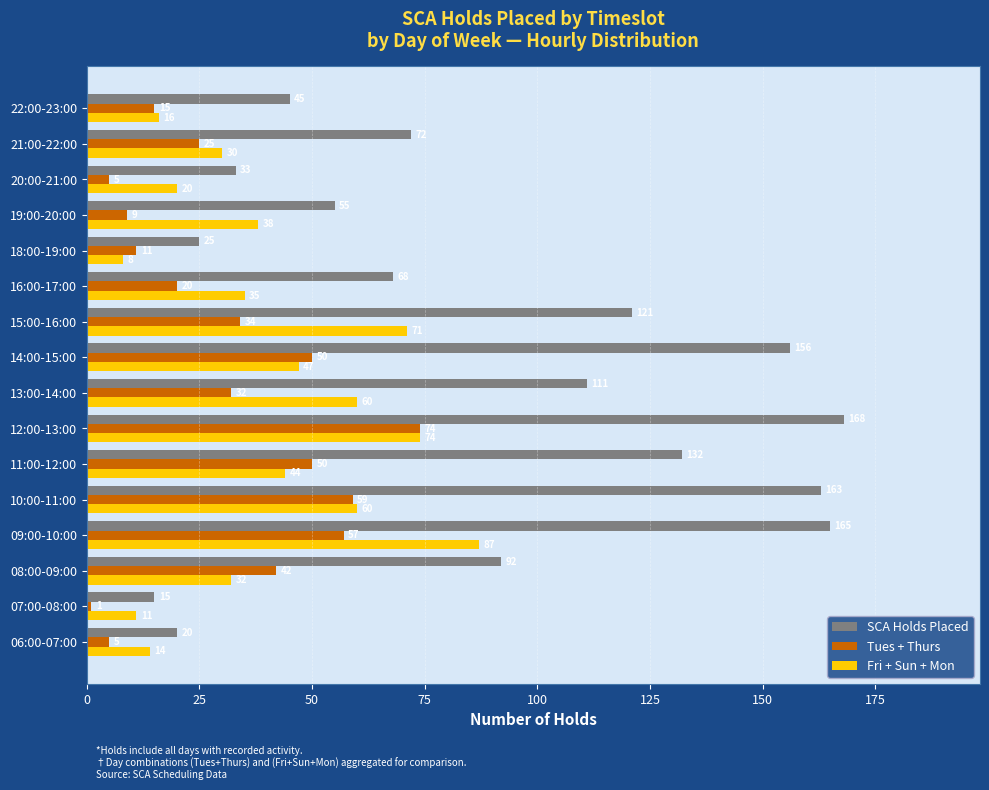

At which label does Fri + Sun + Mon reach its minimum?

18:00-19:00